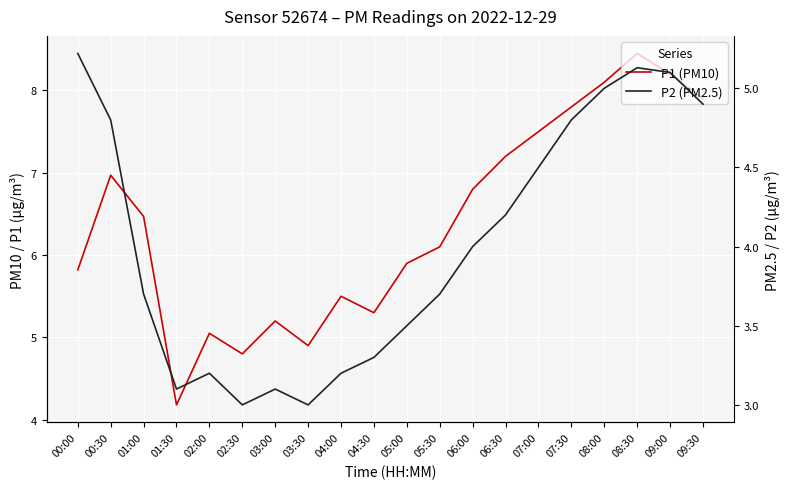

What is the sum of the P2 (PM2.5) values at 06:00 and 05:00?

7.5